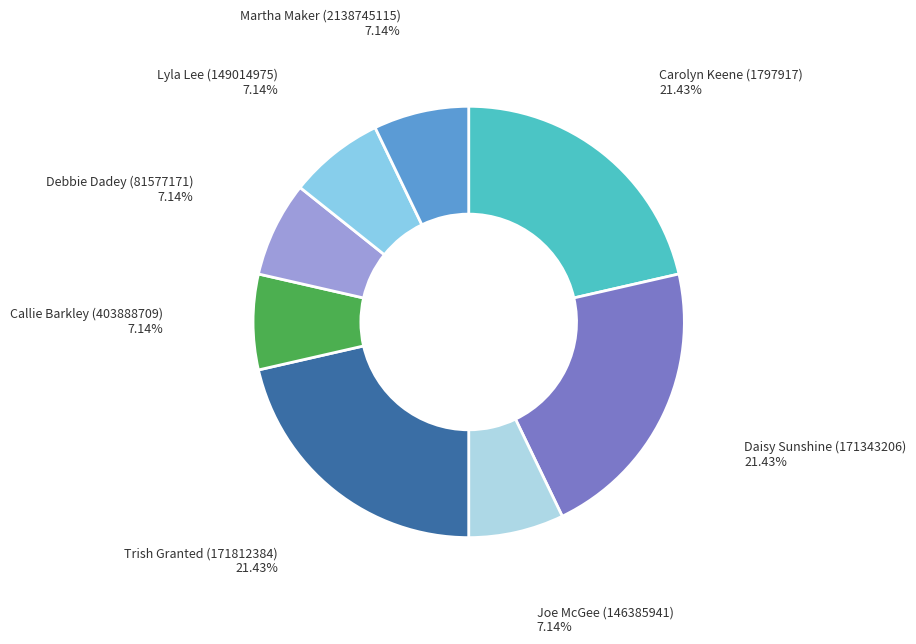

How many slices are in this pie chart?

8